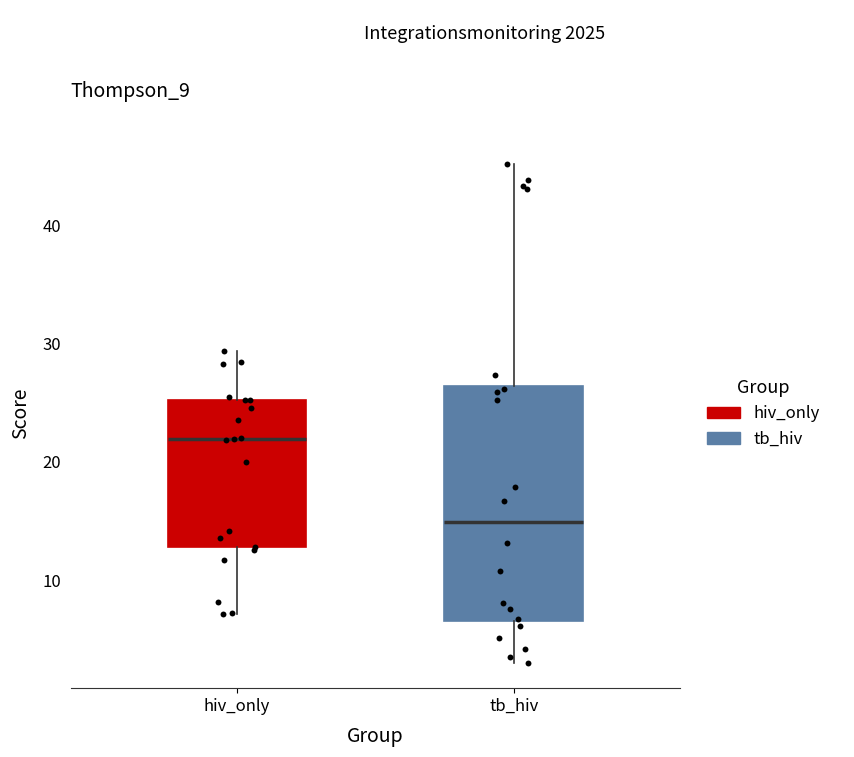

Where is the upper edge of the box for hiv_only on the y-axis? The values are not printed on the chart, so give them approximately, as read against the axis.

25